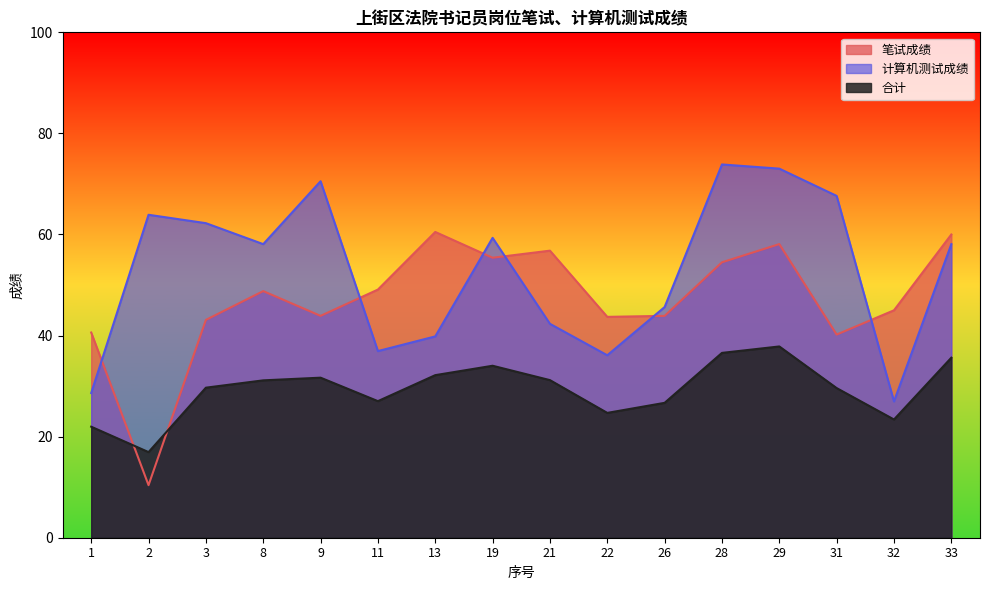

What is the greatest value displayed?

73.9